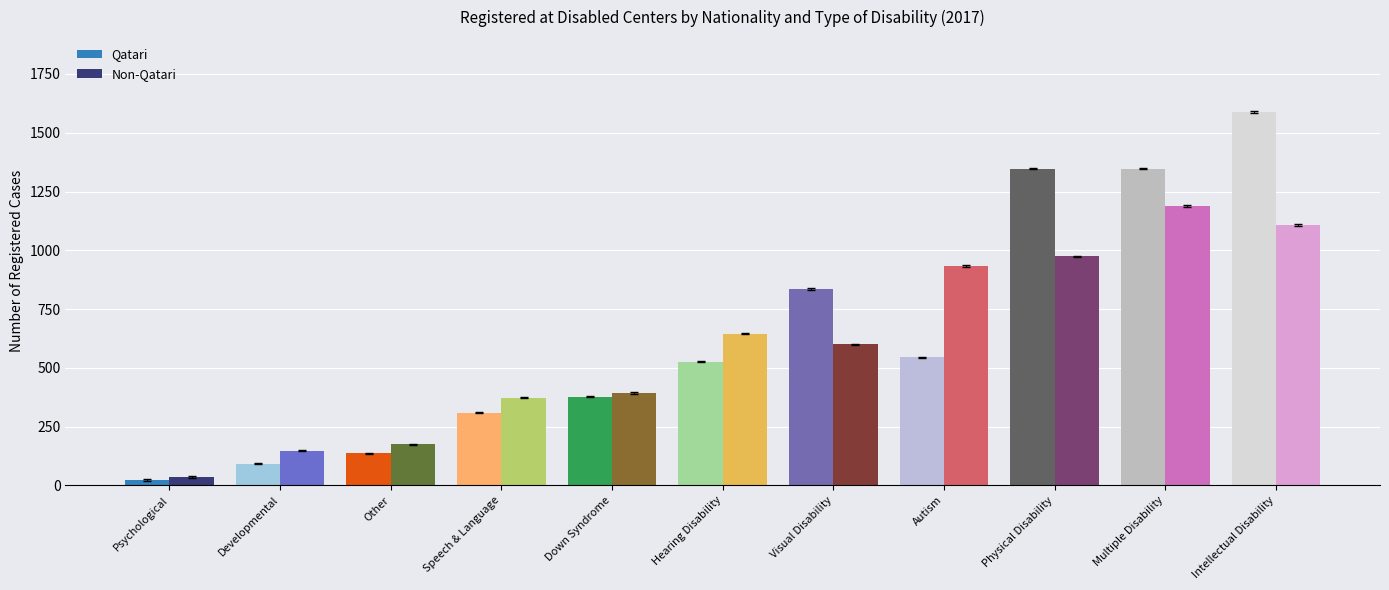

What position from the right is Physical Disability?

3